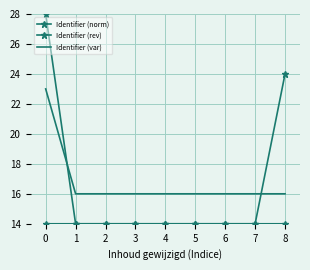

In Identifier (norm), how many points are lower than both neighbors (excluding endpoints)?

1